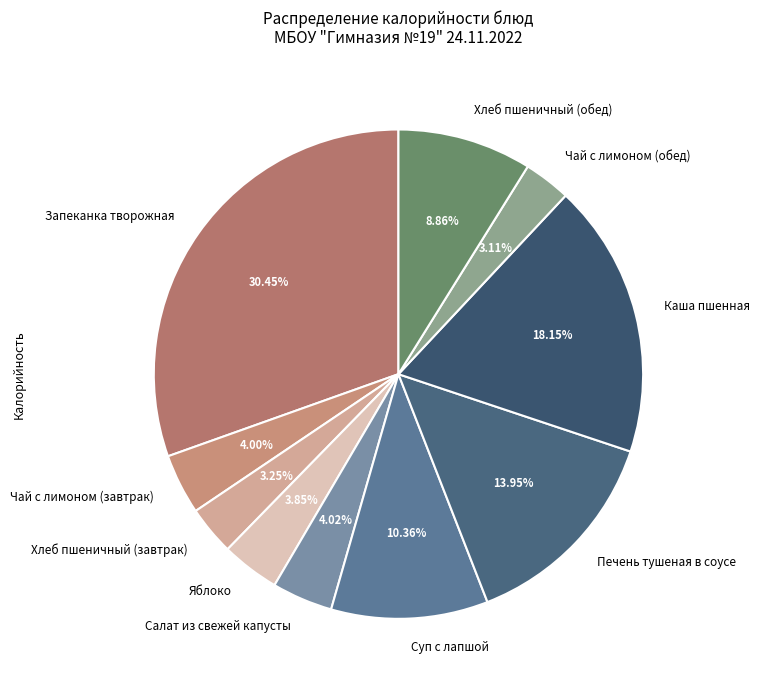

To the nearest percent, what is the difference between the Суп с лапшой and Яблоко slice percentages?

7%